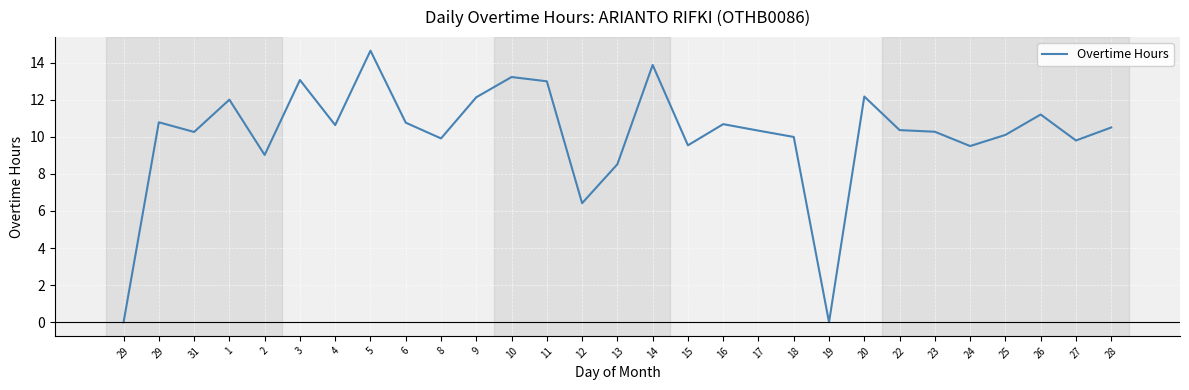

Is this an area chart (filled region under the line)?

No